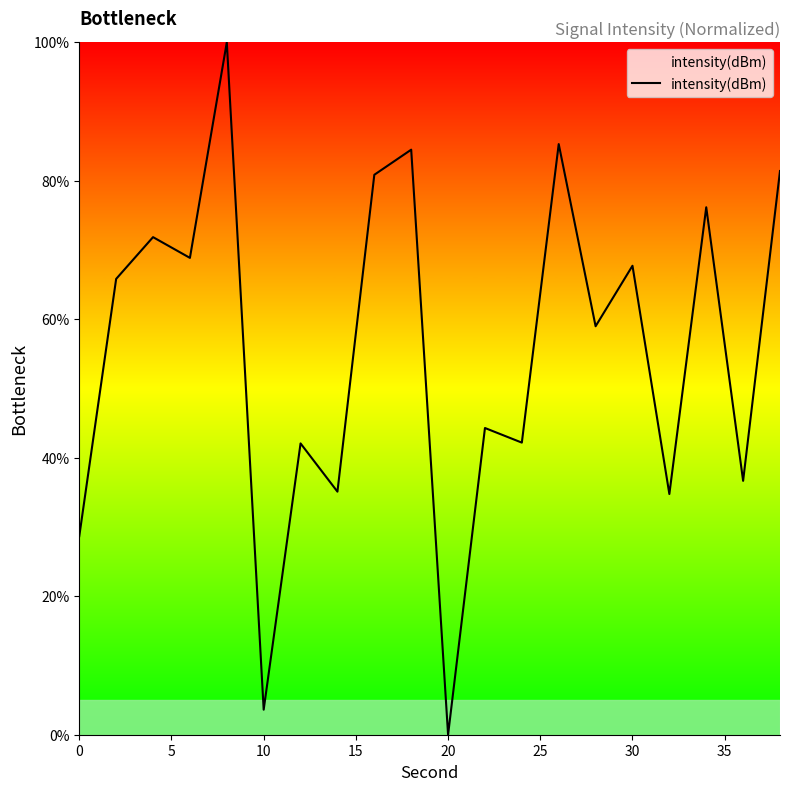

What is the sum of all values?

1108.9